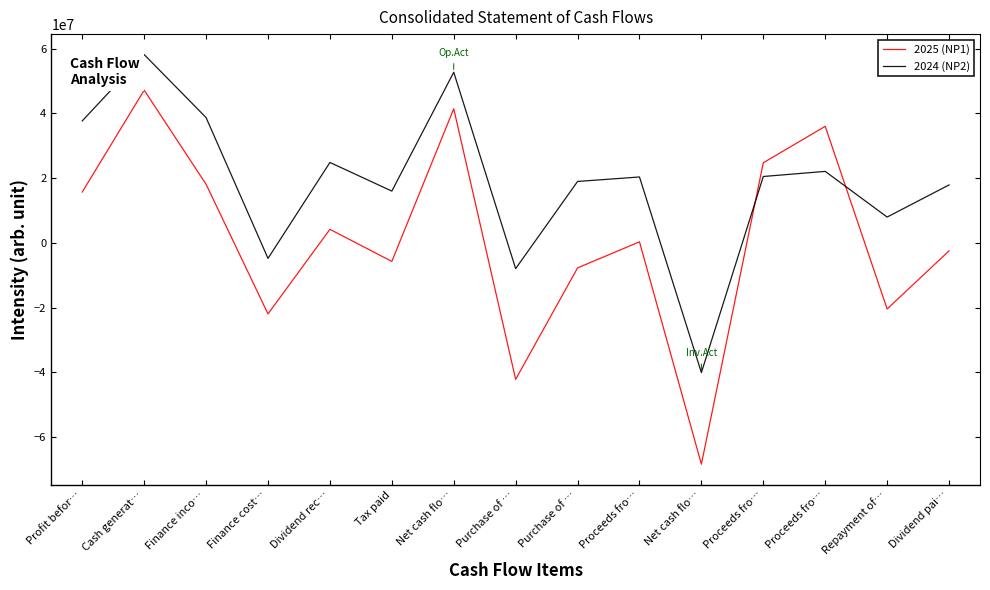

What are all the series names shown in the legend?

2025 (NP1), 2024 (NP2)